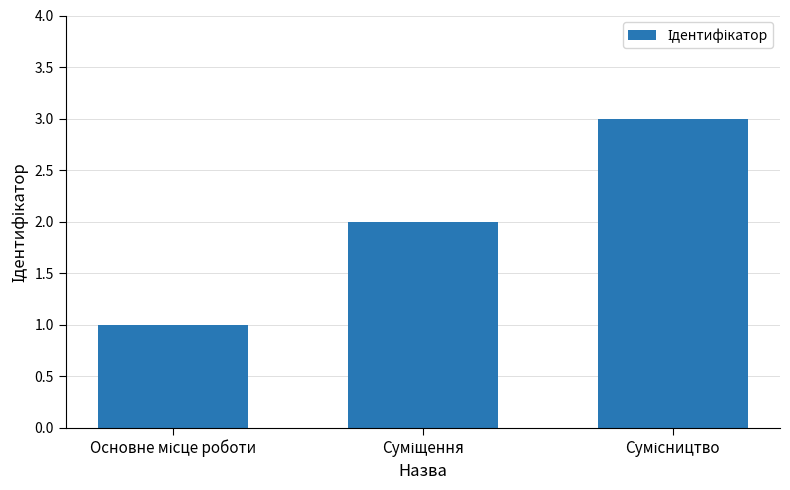

What is the average value?

2